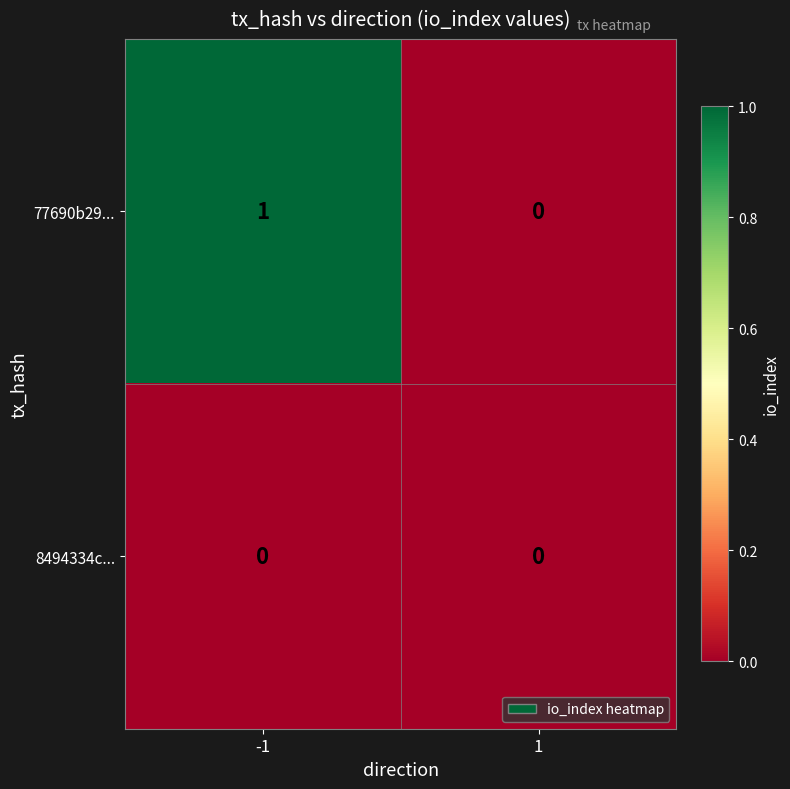

Reading left to right, extract all data points from this chart.

77690b29...: -1=1	1=0
8494334c...: -1=0	1=0